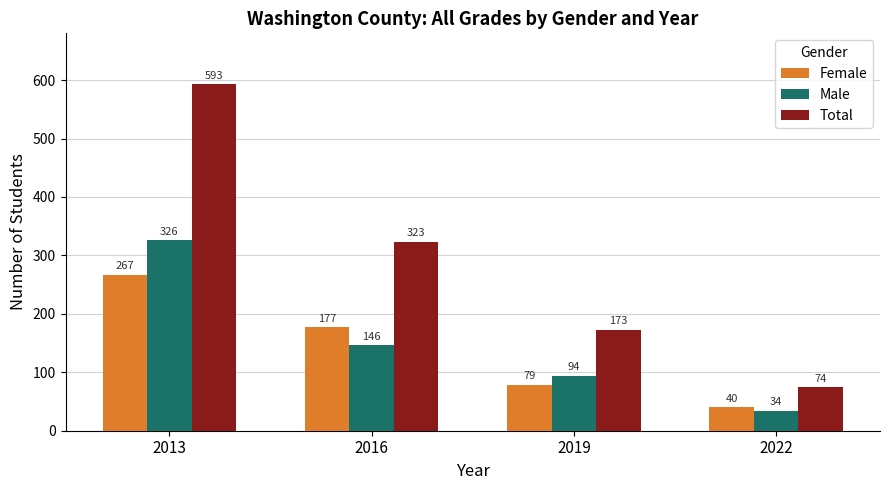

What is the smallest value displayed?

34